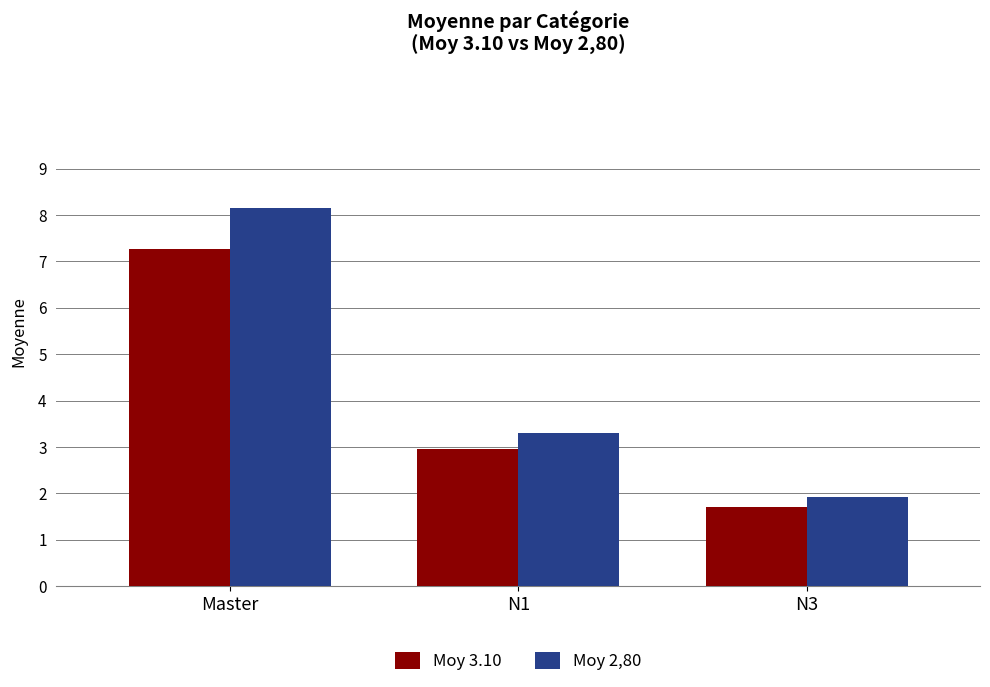

Reading left to right, extract all data points from this chart.

Moy 3.10: Master=7.3	N1=2.9	N3=1.7
Moy 2,80: Master=8.2	N1=3.3	N3=1.9